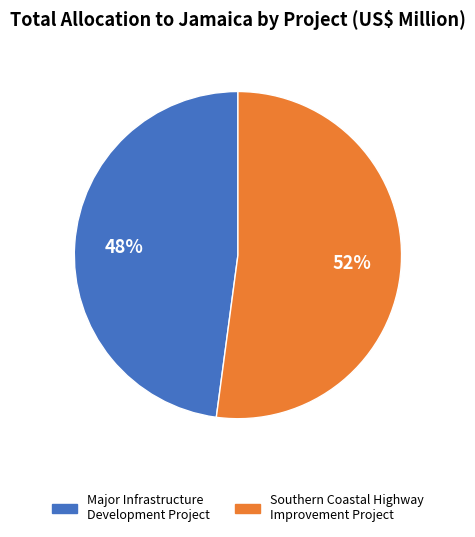

Combined, do Major Infrastructure Development Project and Southern Coastal Highway Improvement Project account for over 50%?

Yes